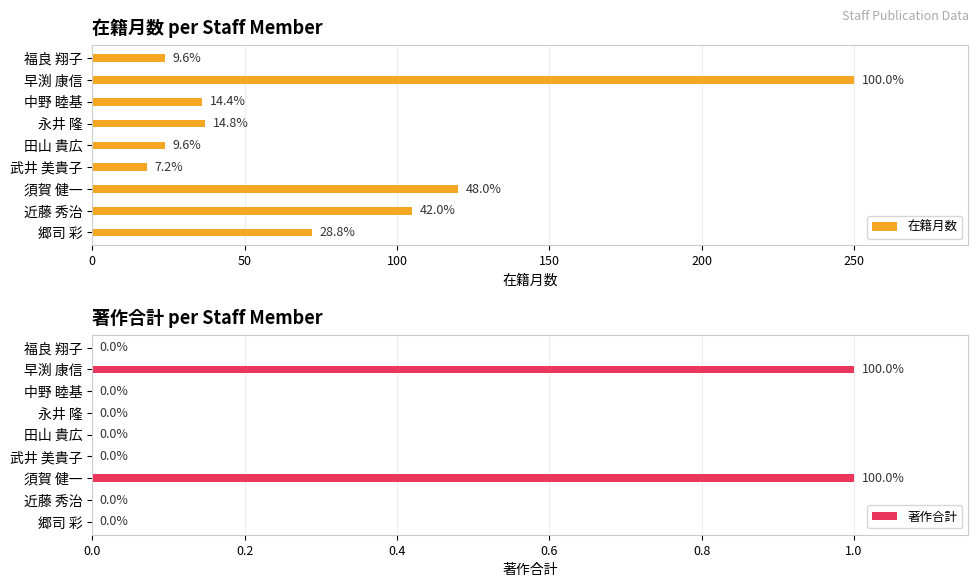

How many values in the 著作合計 series exceed 0?

2